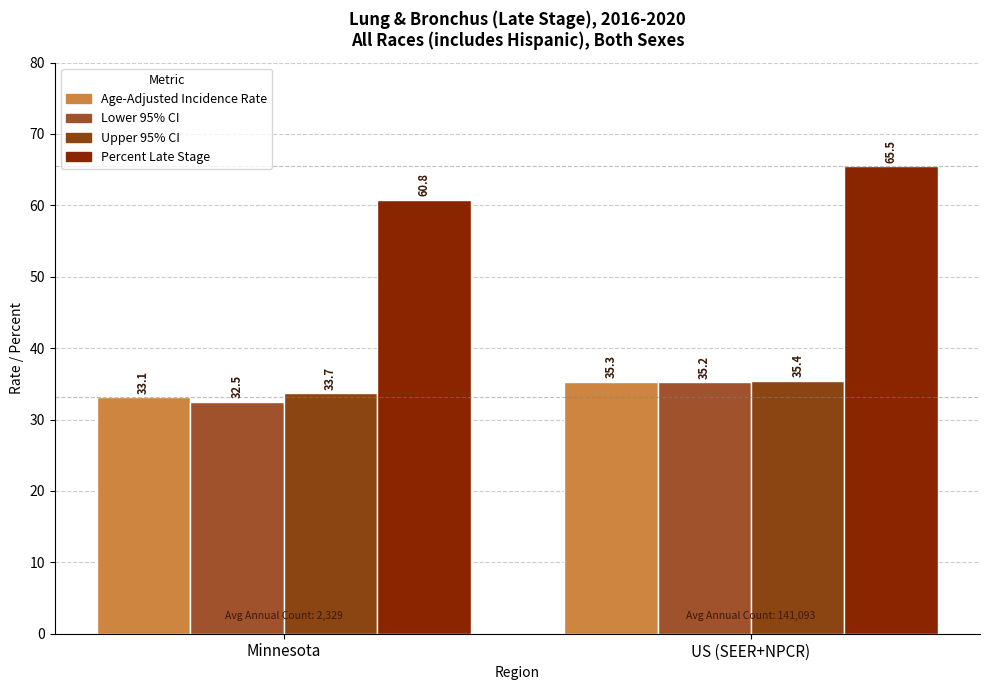

Where does the Age-Adjusted Incidence Rate series first go above 35?

US (SEER+NPCR)